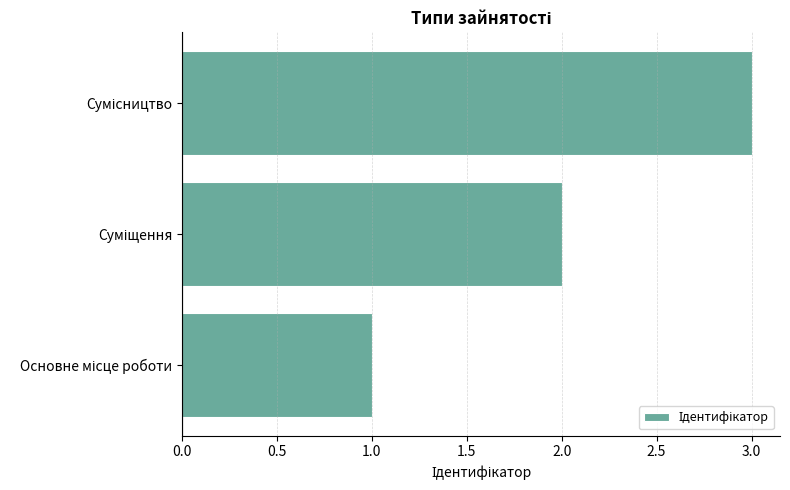

What is the sum of all values?

6